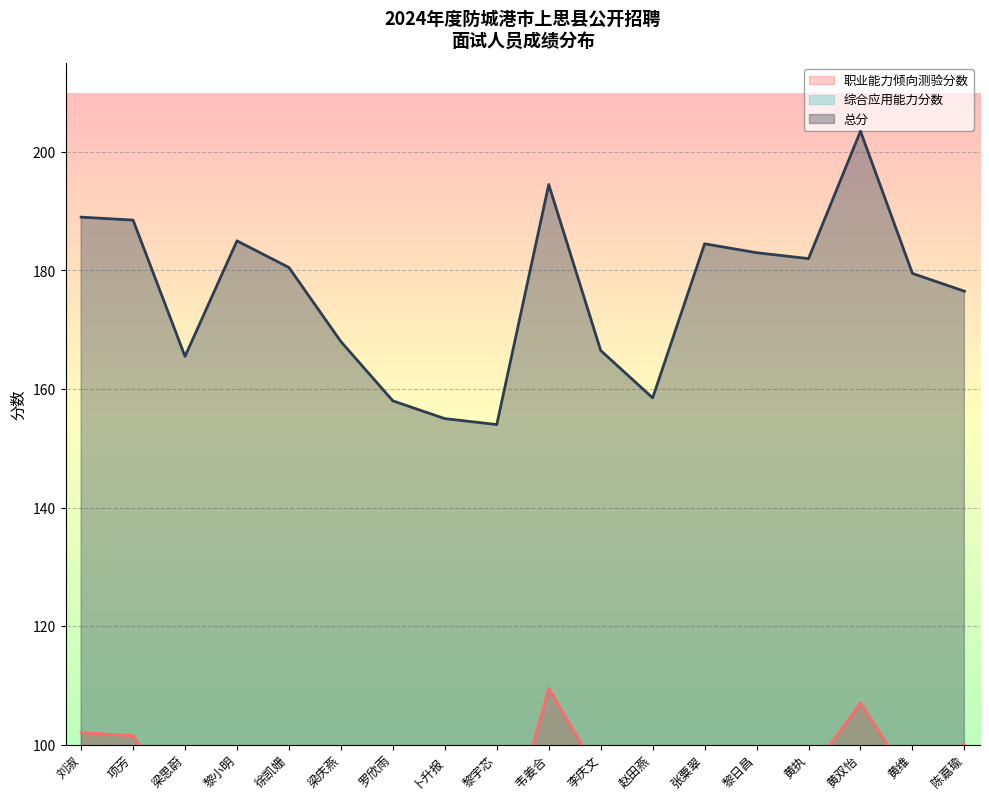

How many values in the 总分 series exceed 180?

9